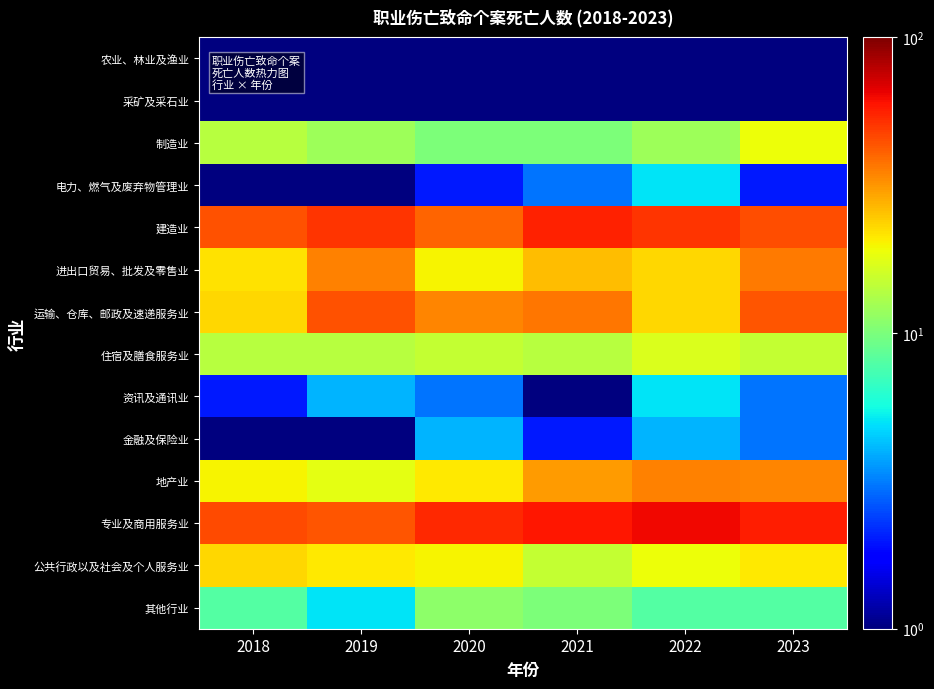

Reading right to left, what are all the values shown in this chart?

农业、林业及渔业: 2023=0.5	2022=1.0	2021=0.5	2020=0.5	2019=1.0	2018=0.5
采矿及采石业: 2023=0.5	2022=0.5	2021=0.5	2020=0.5	2019=0.5	2018=0.5
制造业: 2023=19.0	2022=12.0	2021=10.0	2020=10.0	2019=12.0	2018=14.0
电力、燃气及废弃物管理业: 2023=2.0	2022=5.0	2021=3.0	2020=2.0	2019=0.5	2018=1.0
建造业: 2023=45.0	2022=51.0	2021=56.0	2020=40.0	2019=51.0	2018=44.0
进出口贸易、批发及零售业: 2023=36.0	2022=23.0	2021=26.0	2020=20.0	2019=35.0	2018=22.0
运输、仓库、邮政及速递服务业: 2023=43.0	2022=23.0	2021=37.0	2020=34.0	2019=44.0	2018=23.0
住宿及膳食服务业: 2023=15.0	2022=17.0	2021=14.0	2020=15.0	2019=14.0	2018=14.0
资讯及通讯业: 2023=3.0	2022=5.0	2021=0.5	2020=3.0	2019=4.0	2018=2.0
金融及保险业: 2023=3.0	2022=4.0	2021=2.0	2020=4.0	2019=1.0	2018=1.0
地产业: 2023=34.0	2022=35.0	2021=31.0	2020=21.0	2019=18.0	2018=20.0
专业及商用服务业: 2023=57.0	2022=63.0	2021=59.0	2020=54.0	2019=43.0	2018=46.0
公共行政以及社会及个人服务业: 2023=21.0	2022=19.0	2021=15.0	2020=20.0	2019=21.0	2018=23.0
其他行业: 2023=8.0	2022=8.0	2021=10.0	2020=11.0	2019=5.0	2018=8.0